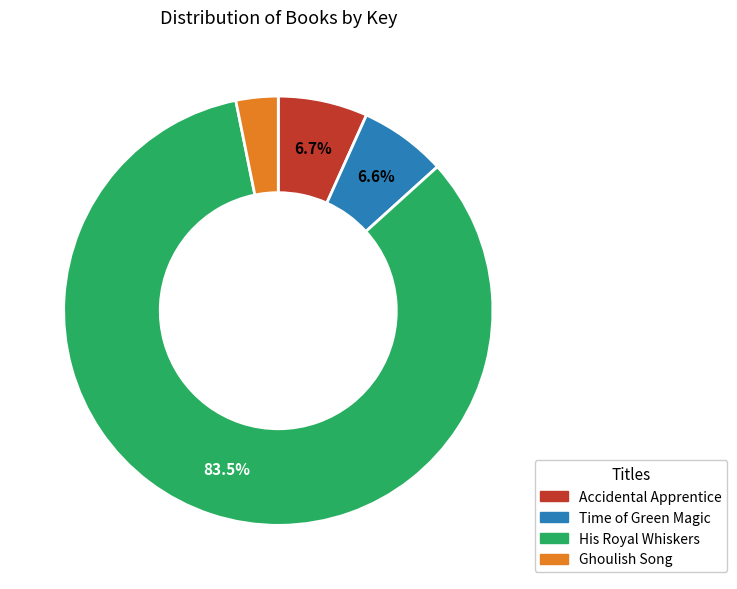

How many segments does this pie chart have?

4